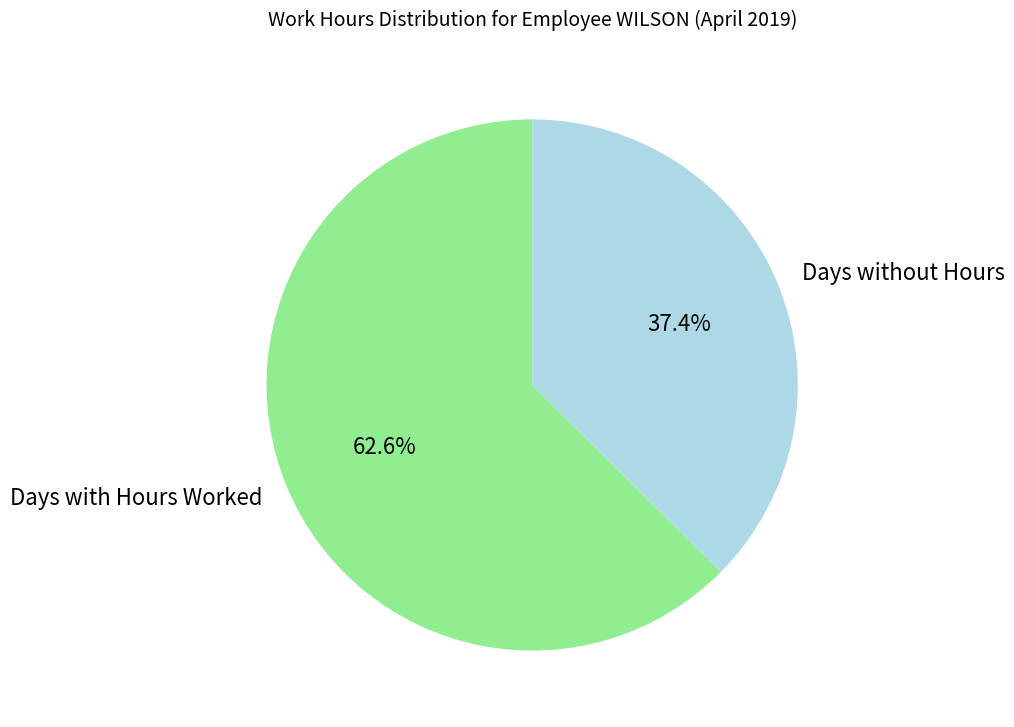

Does Days without Hours represent more than half of the total?

No